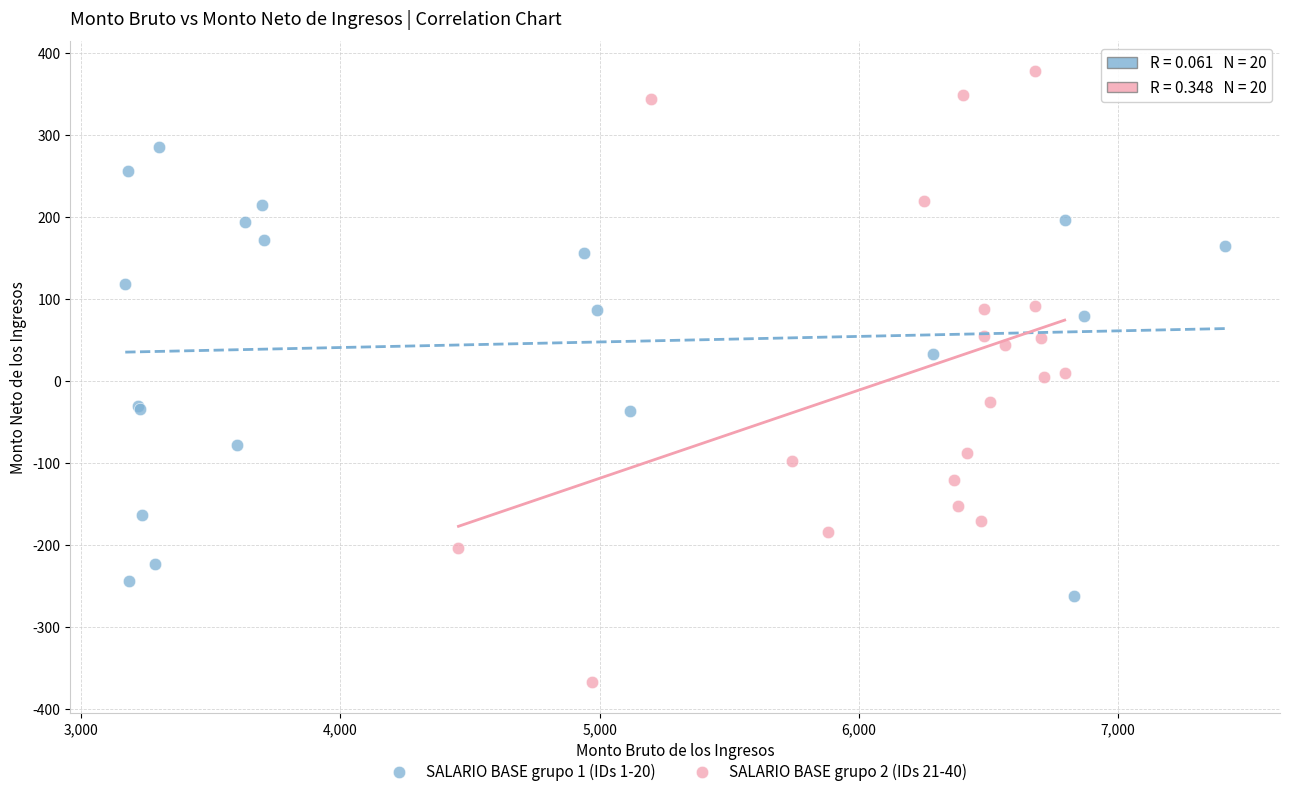

Which series reaches the minimum Y coordinate?

SALARIO BASE grupo 2 (IDs 21-40)